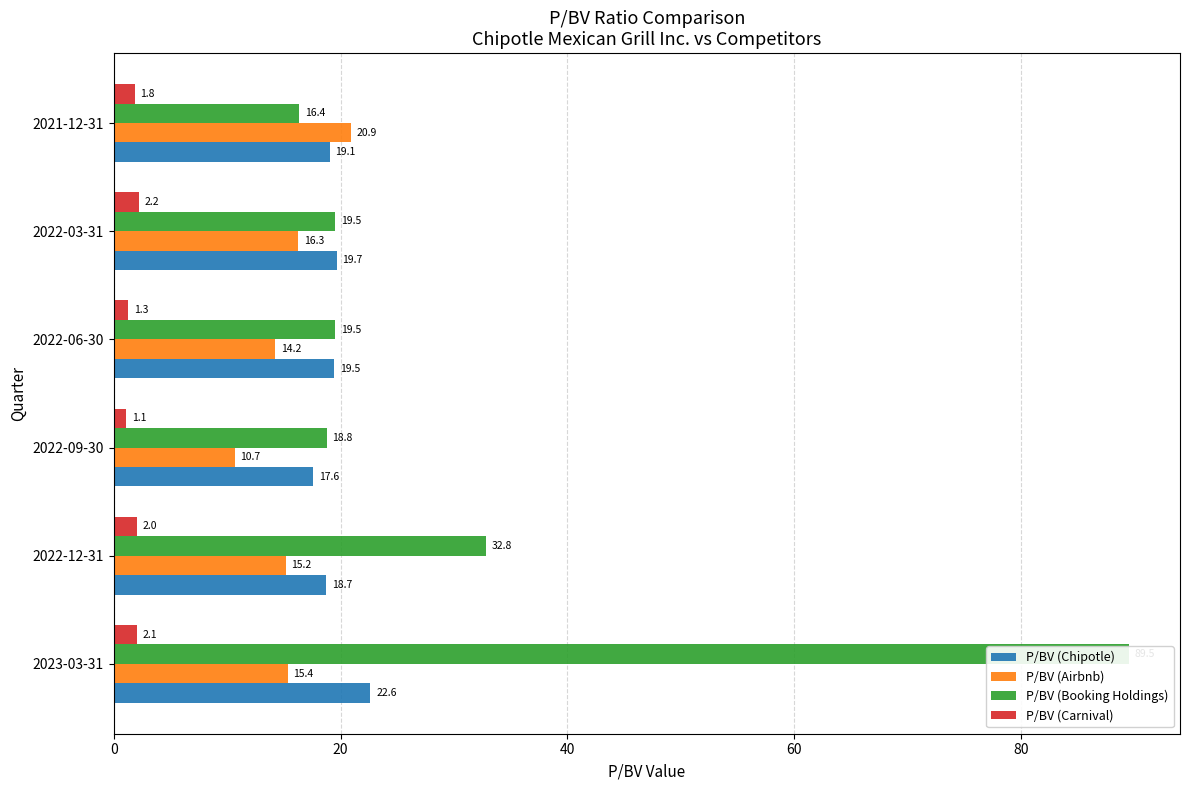

At 2022-06-30, list the series in order from largest to smallest.

P/BV (Booking Holdings), P/BV (Chipotle), P/BV (Airbnb), P/BV (Carnival)